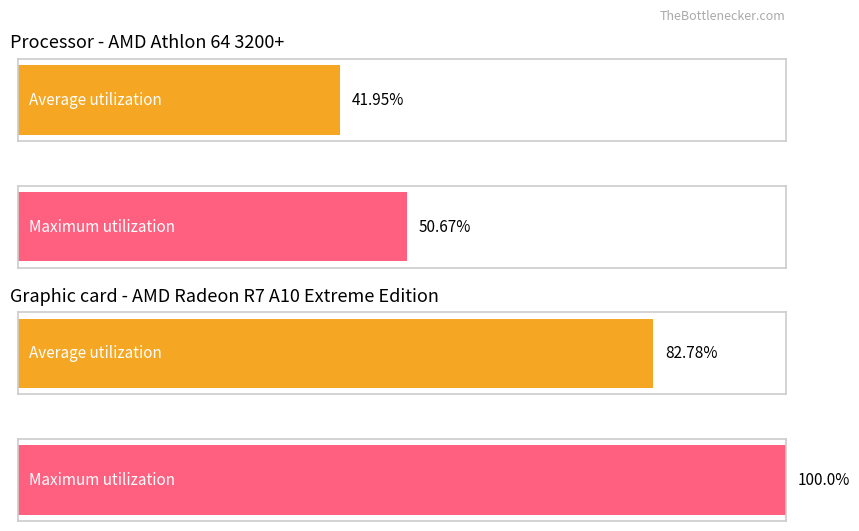

The He(mol/s) series shows 0.0 at Area. True or false?

False